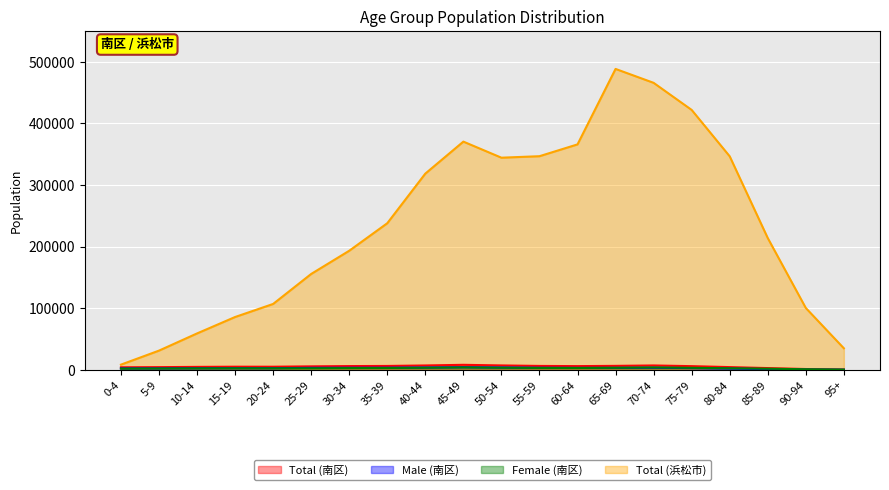

The value of Total (南区) at 40-44 is 6980. True or false?

True